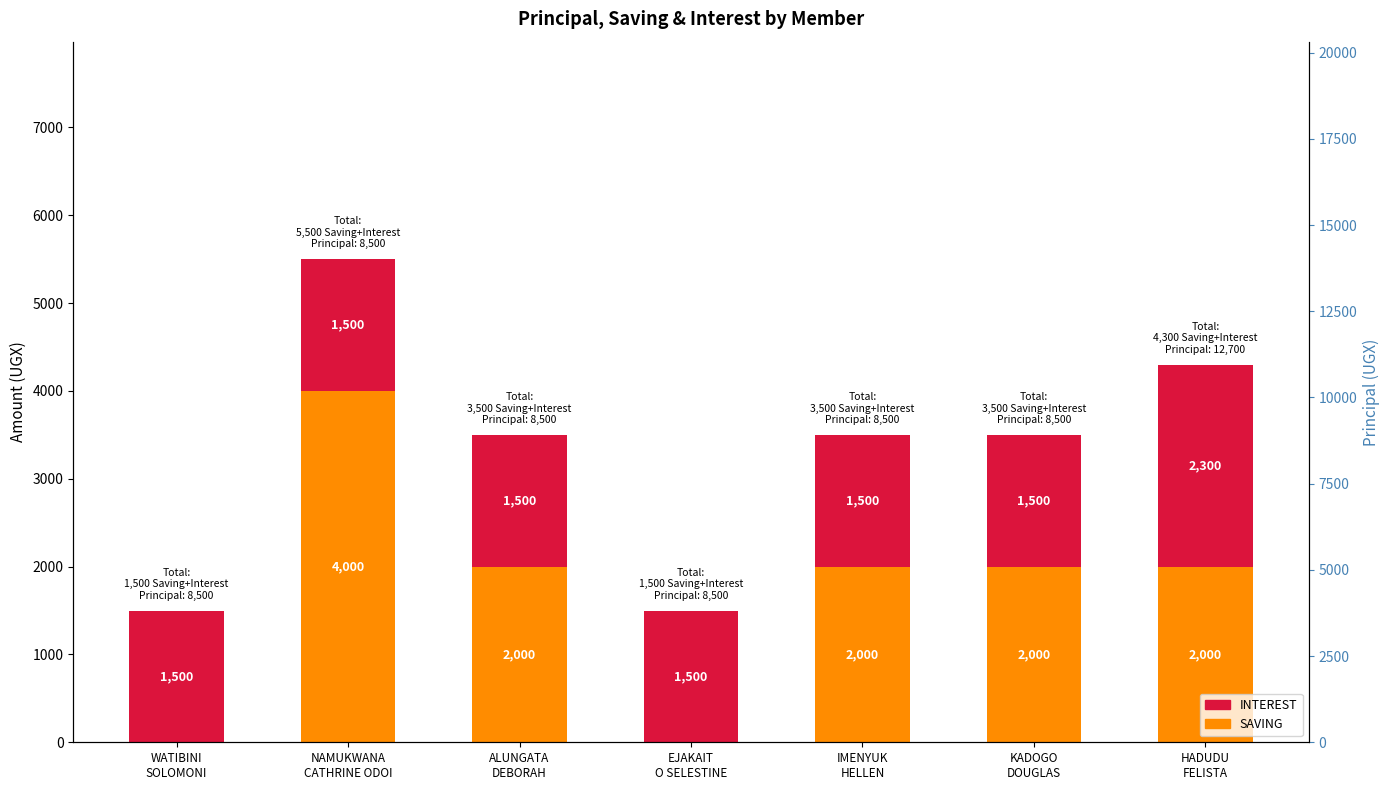

Reading right to left, extract all data points from this chart.

SAVING: 2000	2000	2000	0	2000	4000	0
INTEREST: 2300	1500	1500	1500	1500	1500	1500